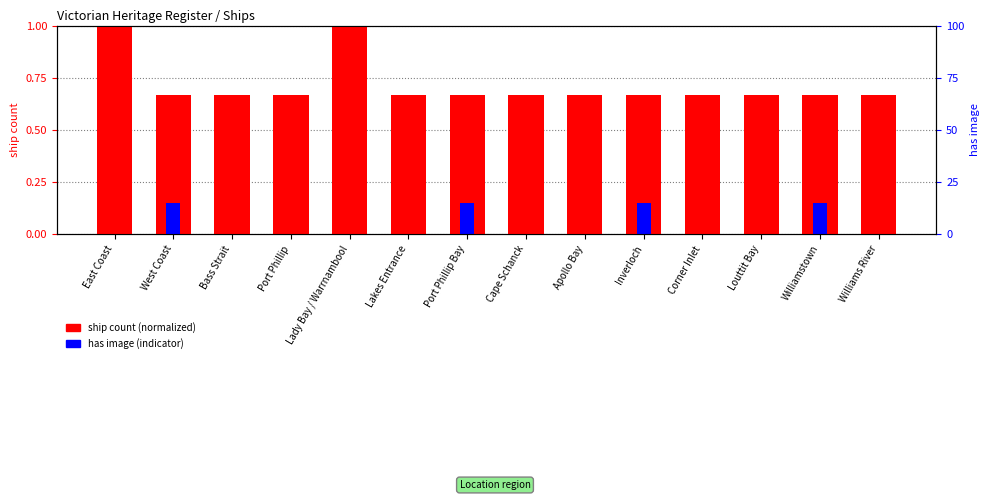

The value of ship count (normalized) at Williamstown is 0.7. True or false?

True